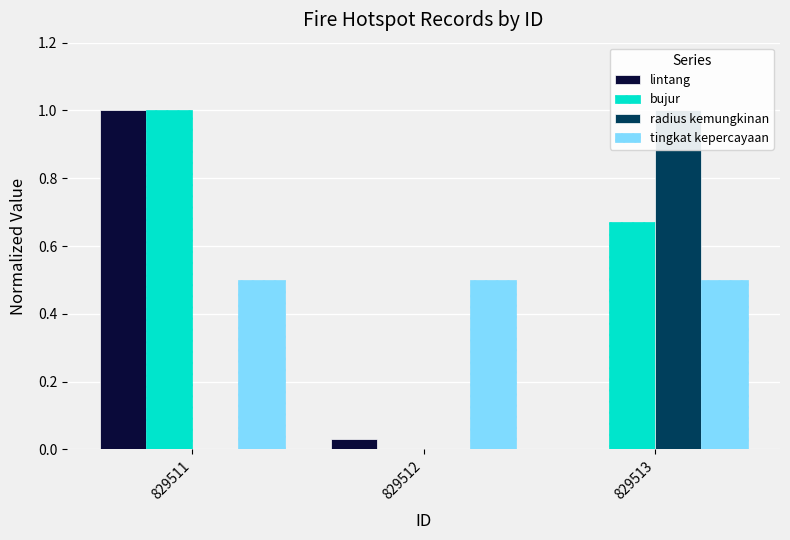

At how many categories does at least one series exceed 0?

3